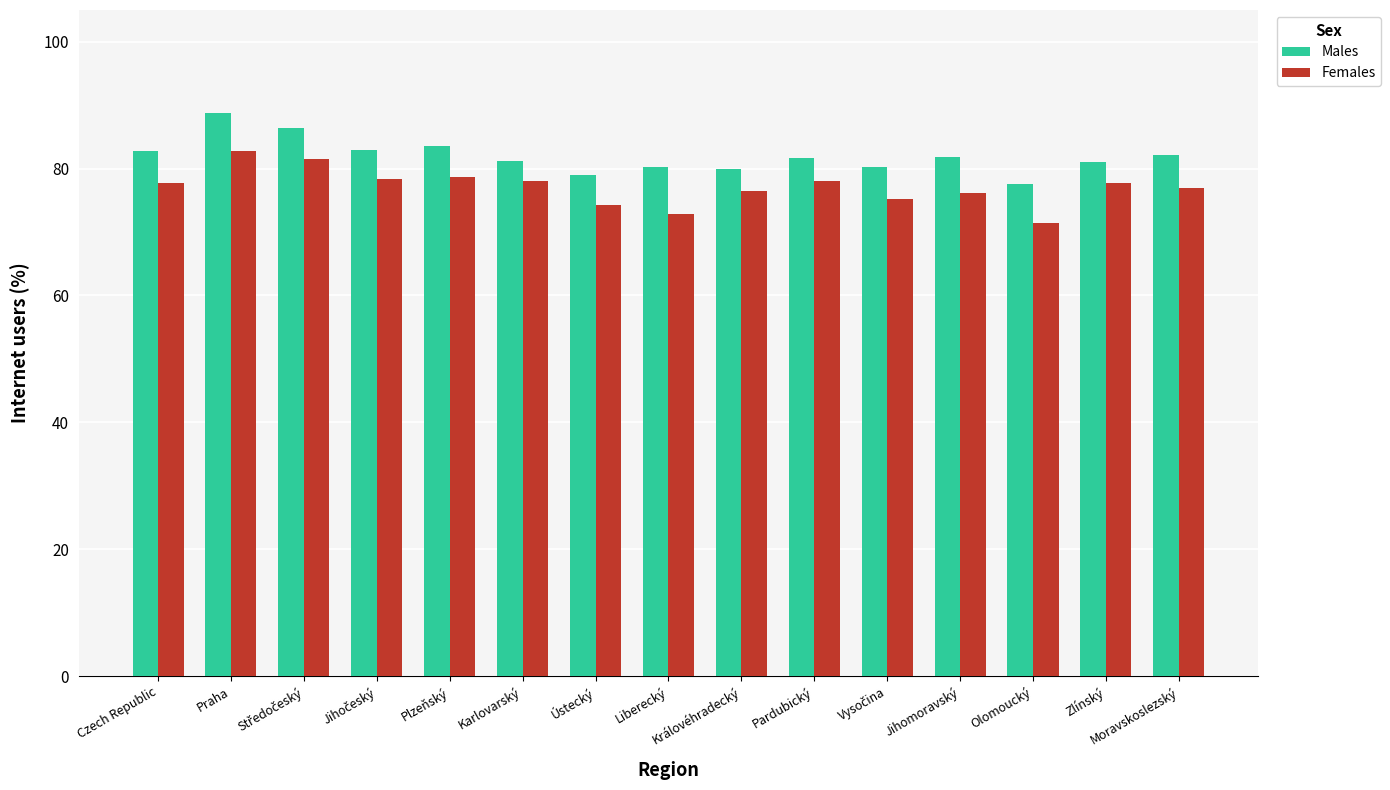

What value does the Males series have at Plzeňský?

83.5